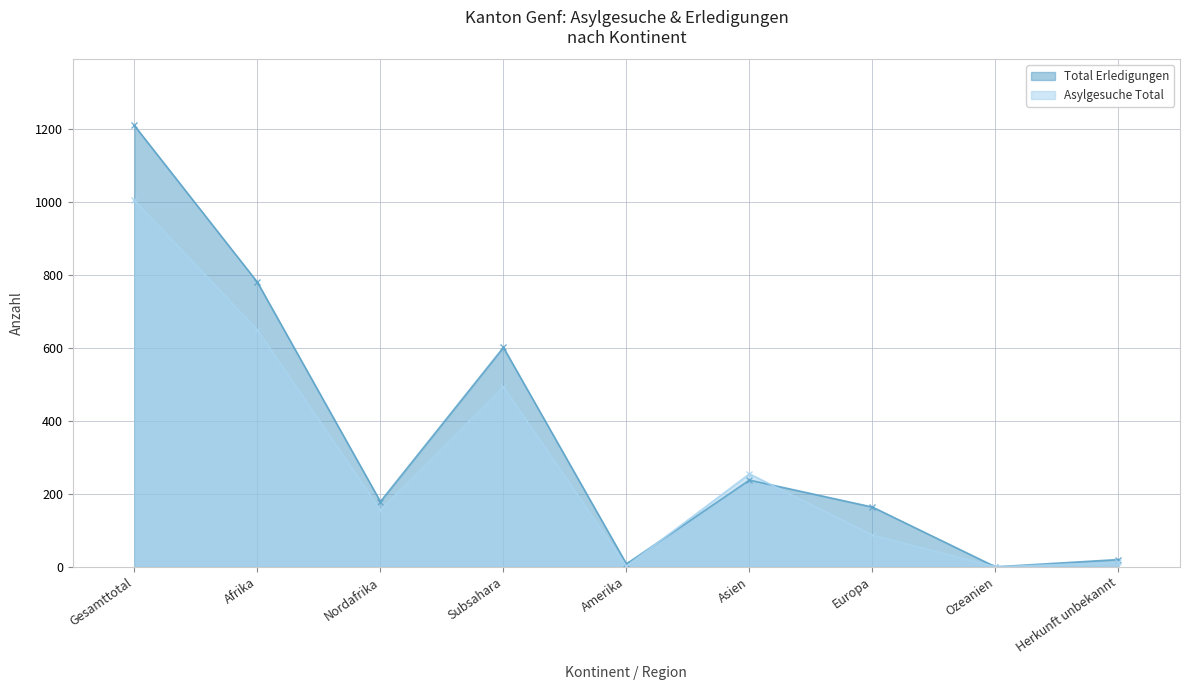

What is the sum of the Total Erledigungen values at Europa and Subsahara?

766